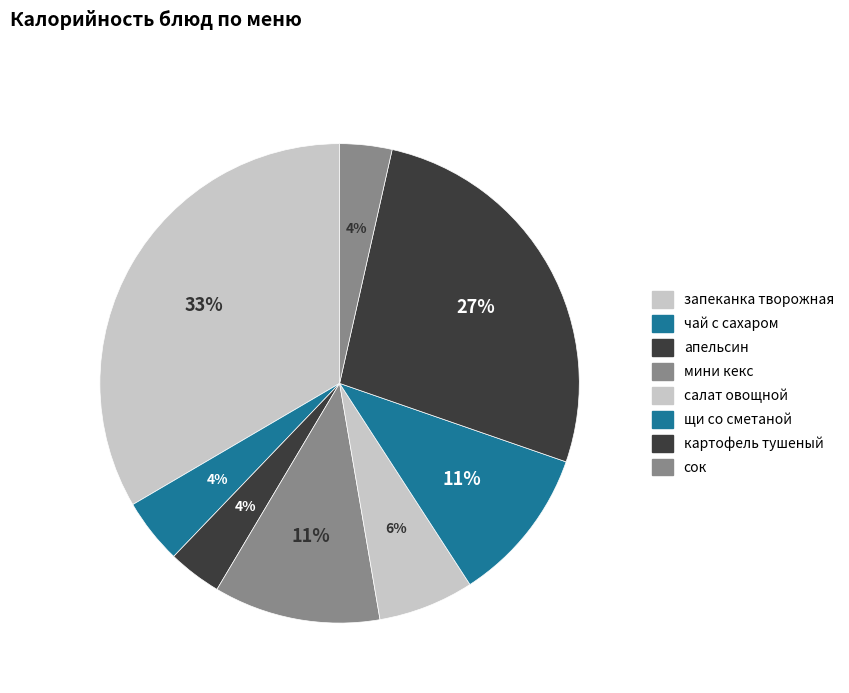

Which has a higher value, салат овощной or щи со сметаной?

щи со сметаной